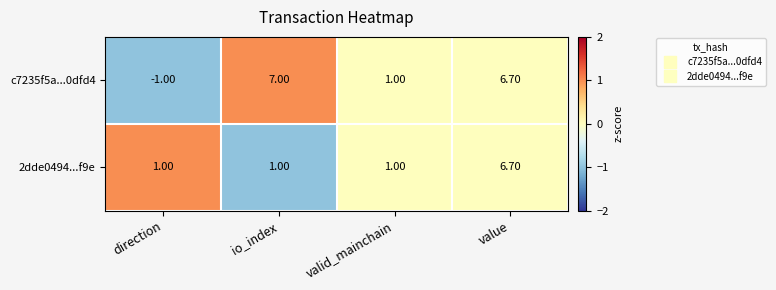

How many distinct data groups are displayed?

2